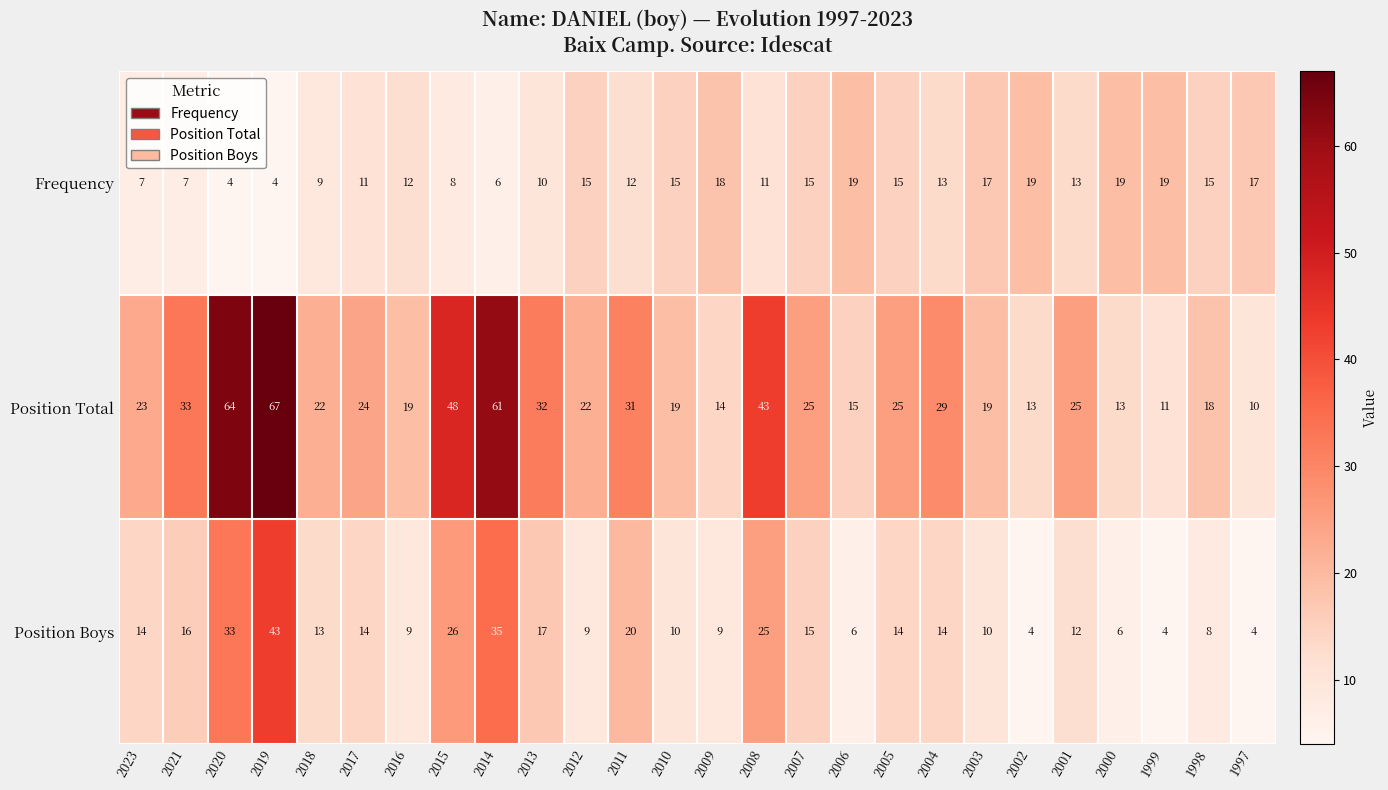

At how many categories does at least one series exceed 28?

9